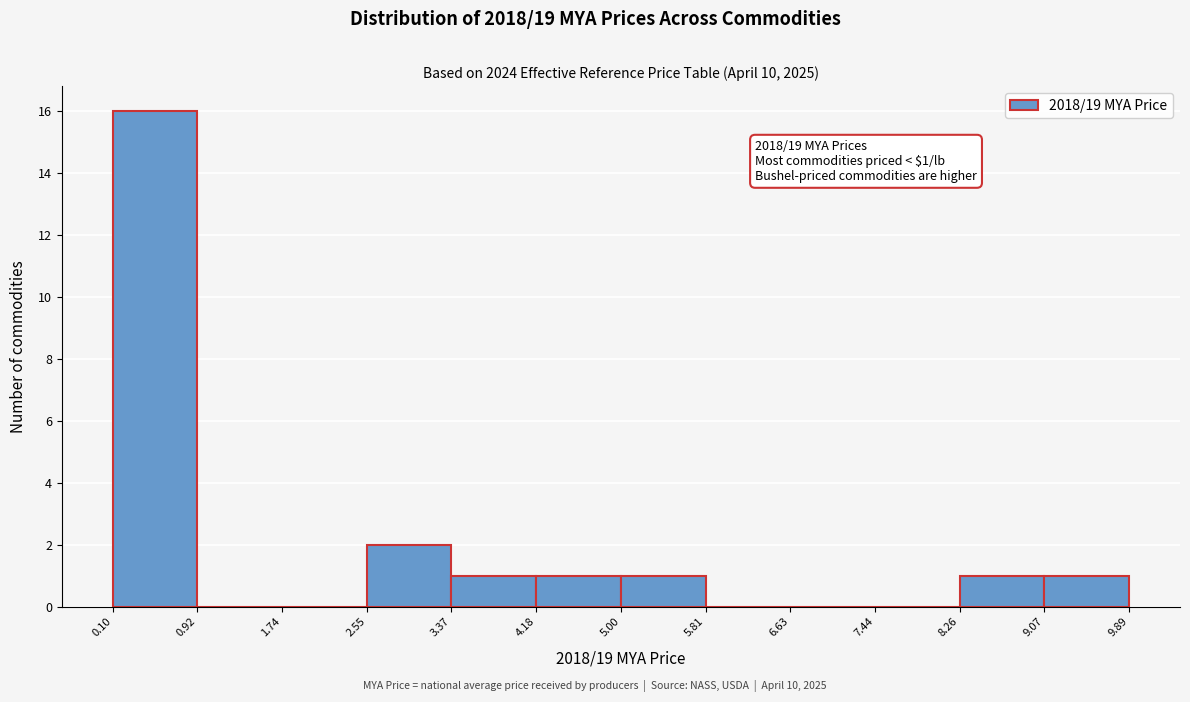

Over which range of the x-axis is the bar tallest?

0.10 to 0.92